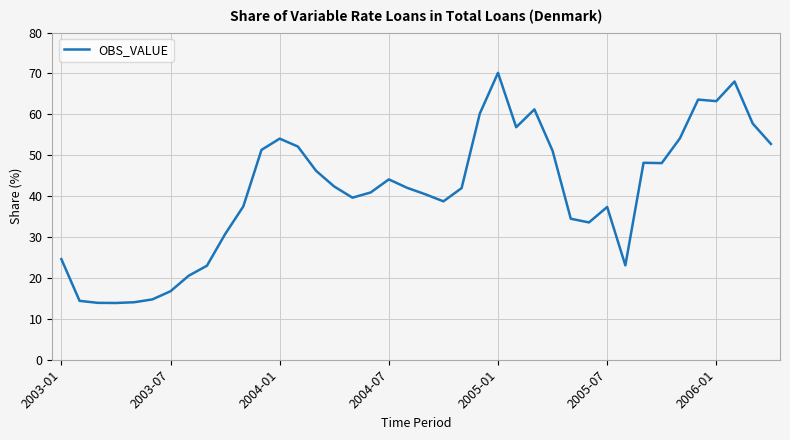

What is the minimum value shown in the chart?

13.9